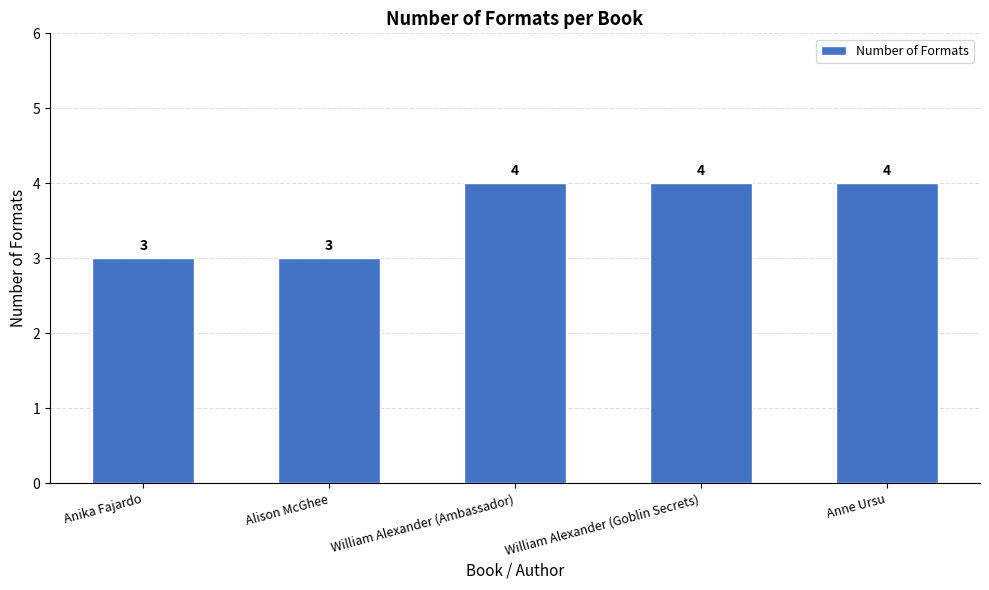

What is the sum of the values at William Alexander (Ambassador) and Anne Ursu?

8